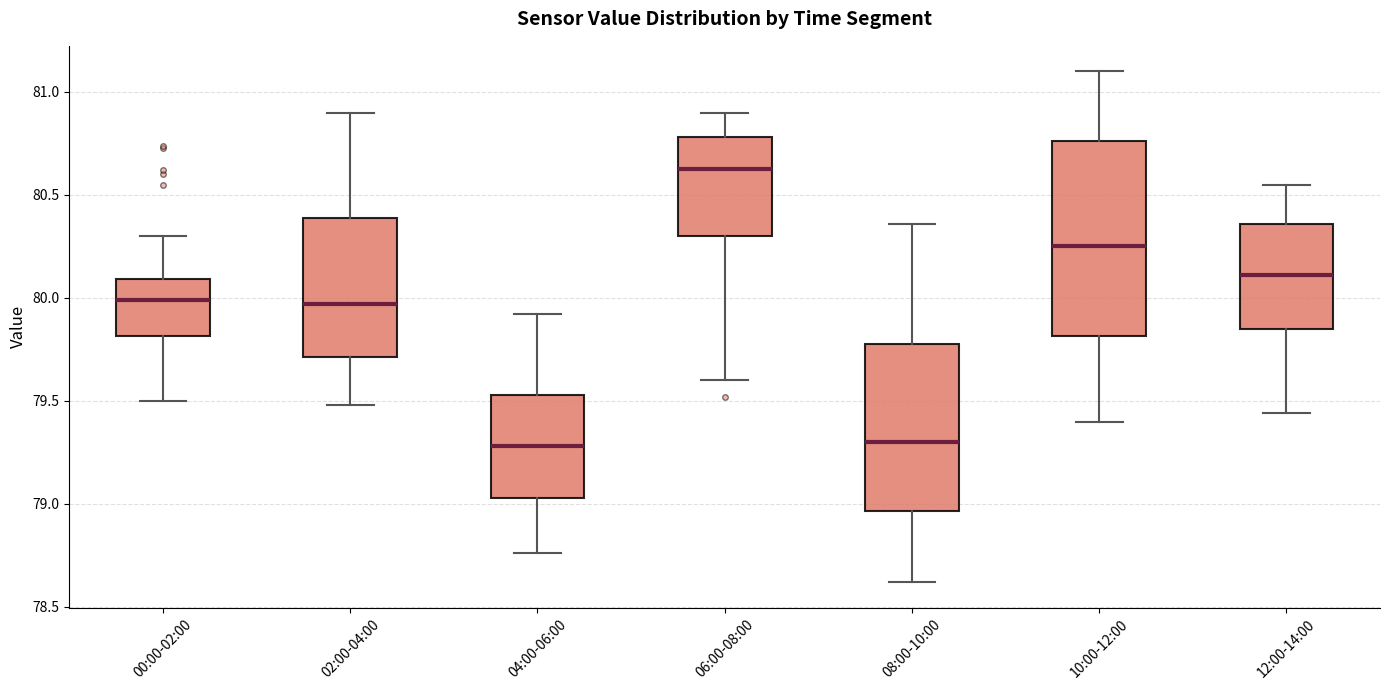

Reading left to right, read every box against the y-axis: the position of its median line, the range the box covers, and the ends of its whiskers. The values are not printed on the chart, so give them approximately, as read against the axis.

00:00-02:00: median 80.00, box 79.80 to 80.10, whiskers 79.50 to 80.30
02:00-04:00: median 79.95, box 79.70 to 80.40, whiskers 79.50 to 80.90
04:00-06:00: median 79.30, box 79.05 to 79.55, whiskers 78.75 to 79.90
06:00-08:00: median 80.65, box 80.30 to 80.80, whiskers 79.60 to 80.90
08:00-10:00: median 79.30, box 78.95 to 79.80, whiskers 78.60 to 80.35
10:00-12:00: median 80.25, box 79.80 to 80.75, whiskers 79.40 to 81.10
12:00-14:00: median 80.10, box 79.85 to 80.35, whiskers 79.45 to 80.55